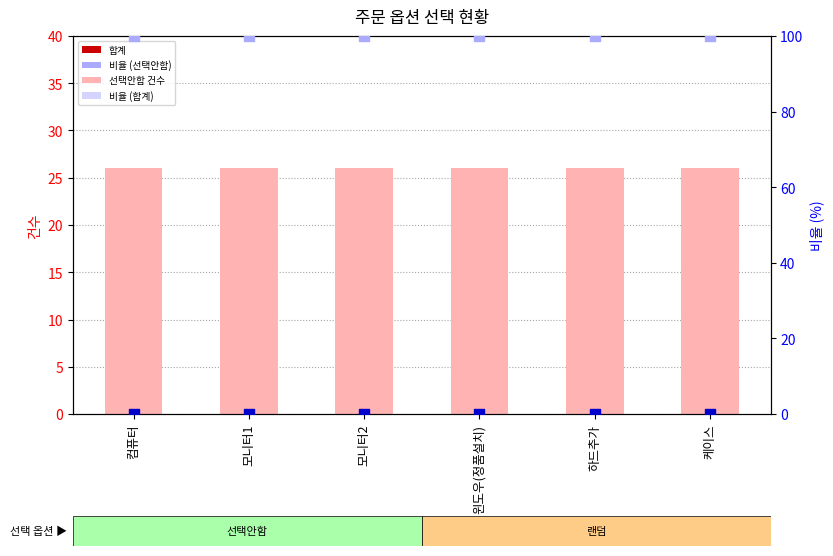

Which series has the largest total across all categories?

비율 (선택안함)